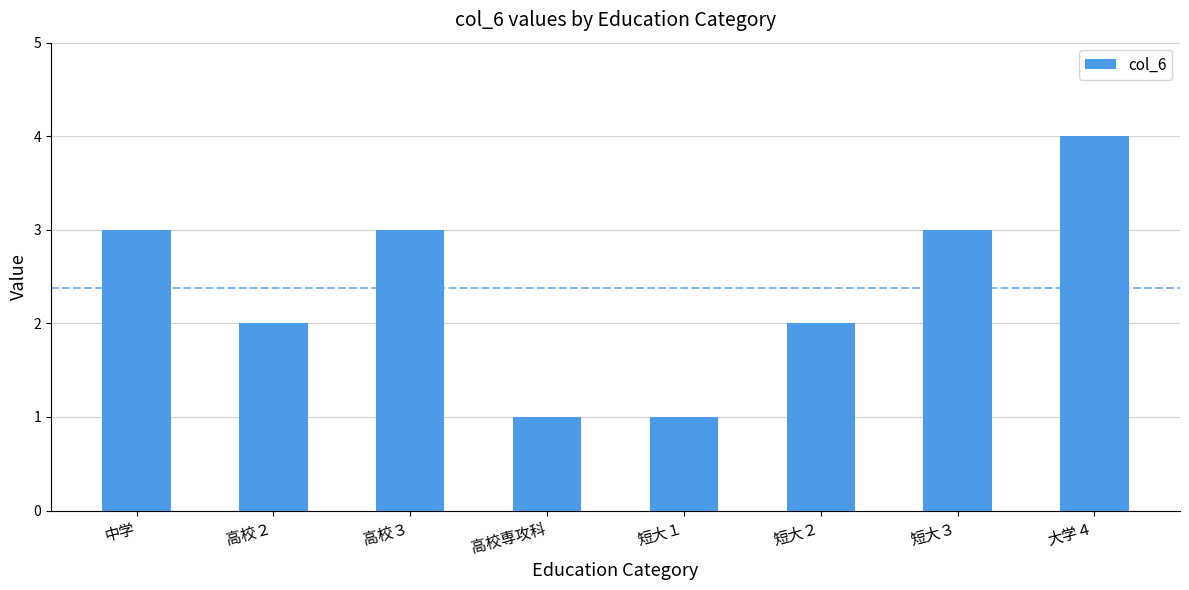

What is the label of the 2nd bar from the right?

短大３